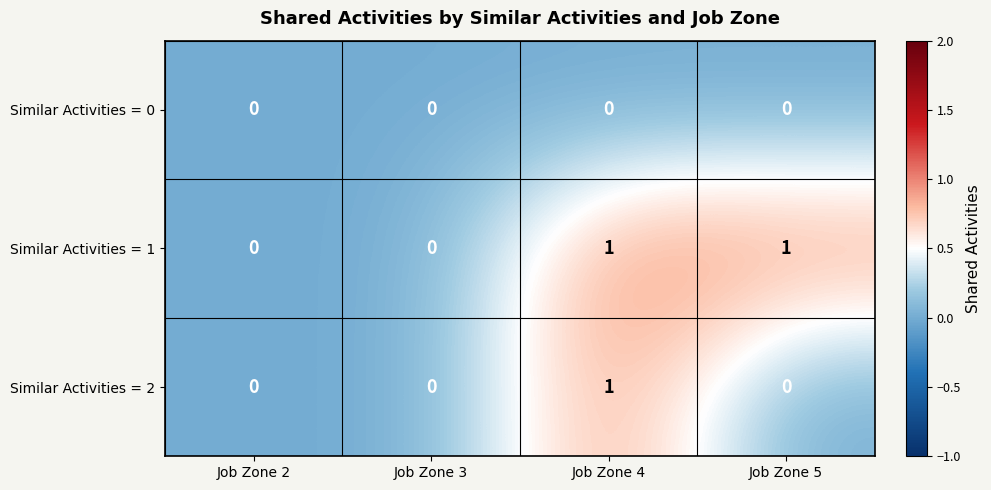

The Similar Activities = 1 series shows 1 at Job Zone 5. True or false?

True